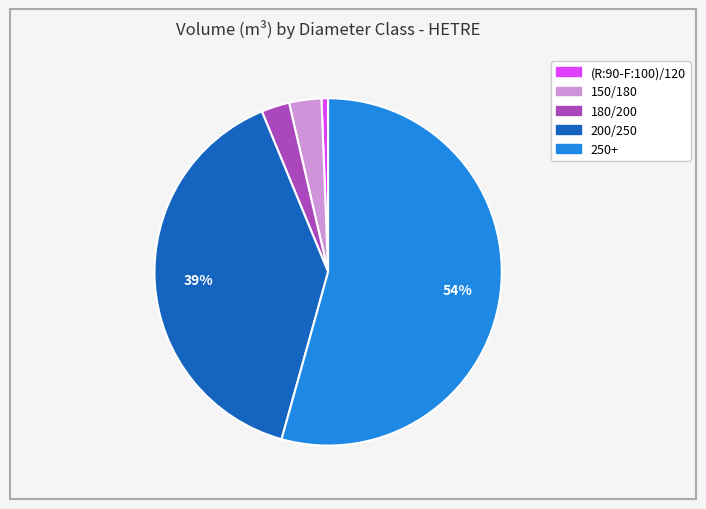

How many slices are in this pie chart?

5